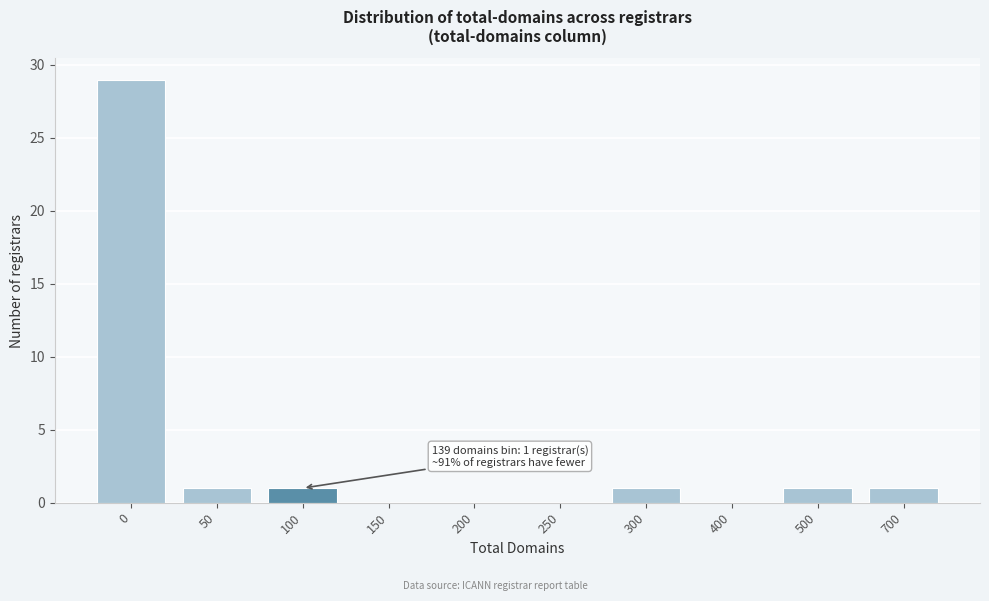

Reading left to right, what are all the values shown in this chart?

0=29	50=1	100=1	150=0	200=0	250=0	300=1	400=0	500=1	700=1